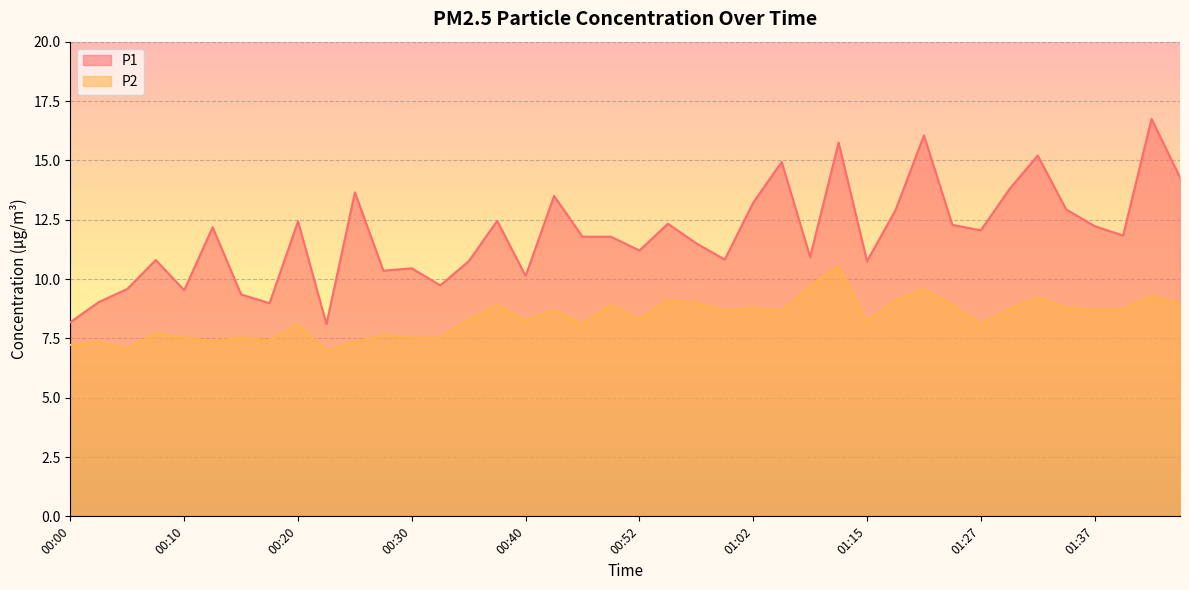

Does the chart display data point markers on the line(s)?

No